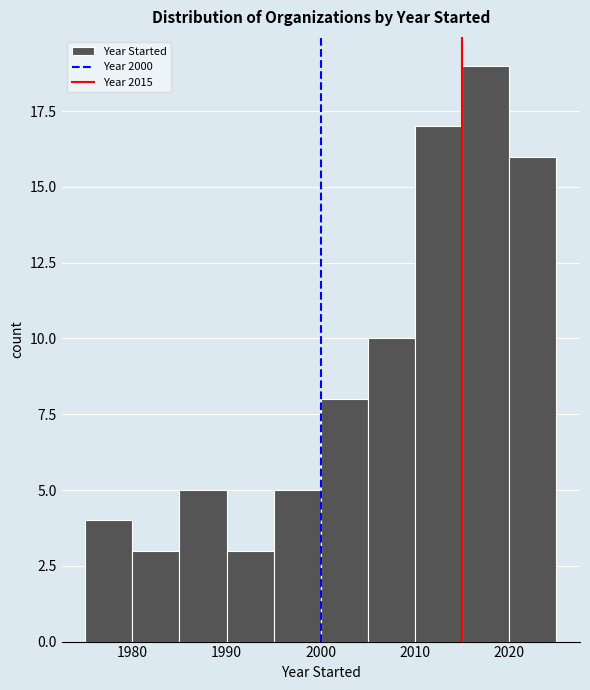

How tall is the bar that spans 1985 to 1990 on the x-axis? The values are not printed on the chart, so give them approximately, as read against the axis.

5